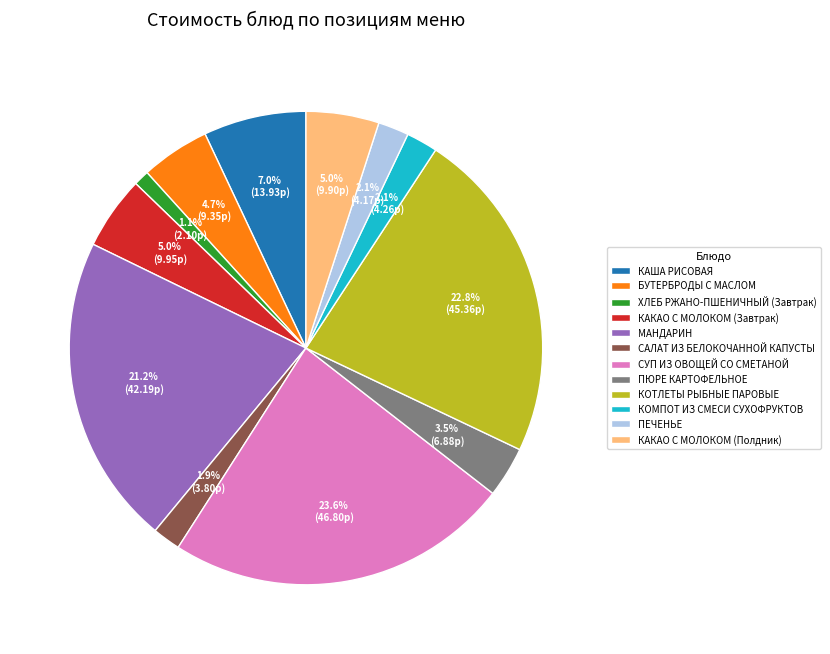

Between КАКАО С МОЛОКОМ (Завтрак) and СУП ИЗ ОВОЩЕЙ СО СМЕТАНОЙ, which is larger?

СУП ИЗ ОВОЩЕЙ СО СМЕТАНОЙ